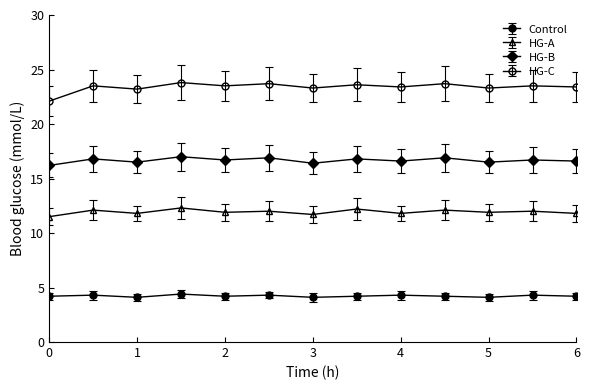

At which label does Control reach its minimum?

1